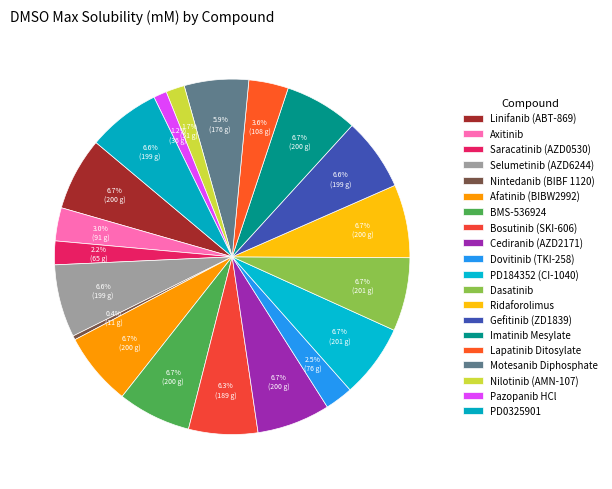

How many slices are in this pie chart?

20